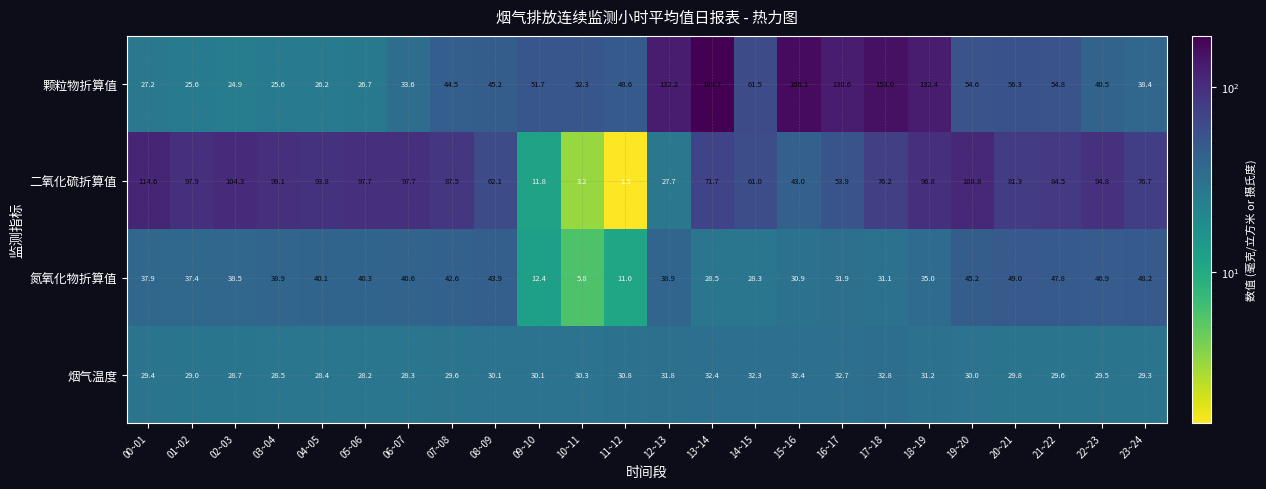

List the series in order of their peak value, lowest first.

烟气温度, 氮氧化物折算值, 二氧化硫折算值, 颗粒物折算值